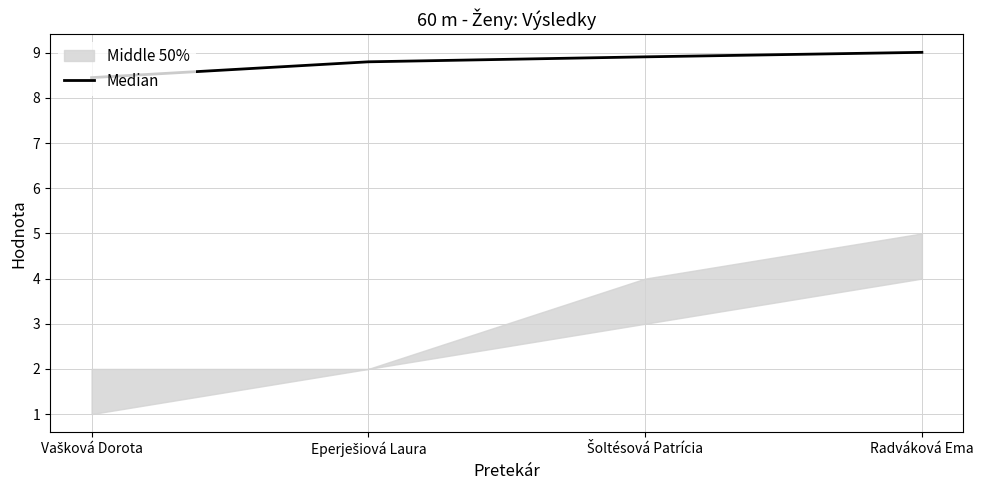

What is the maximum value shown in the chart?

9.0